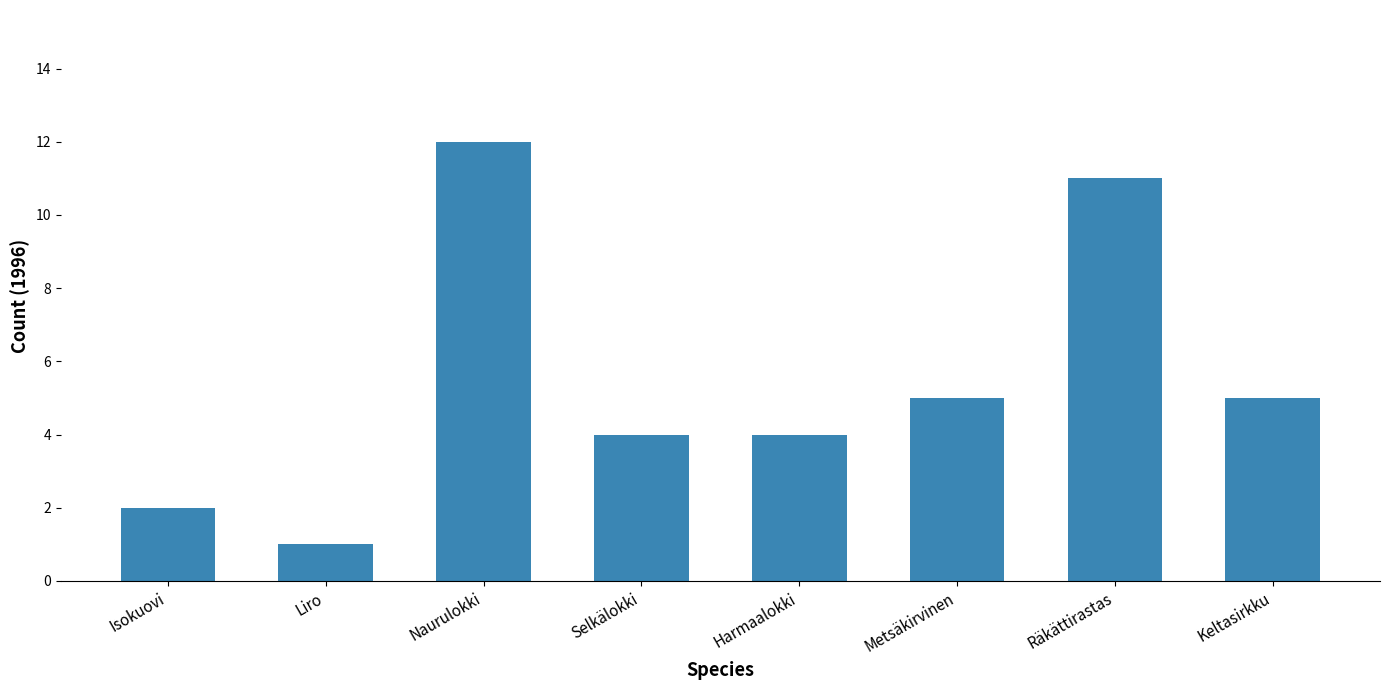

What is the smallest value displayed?

1